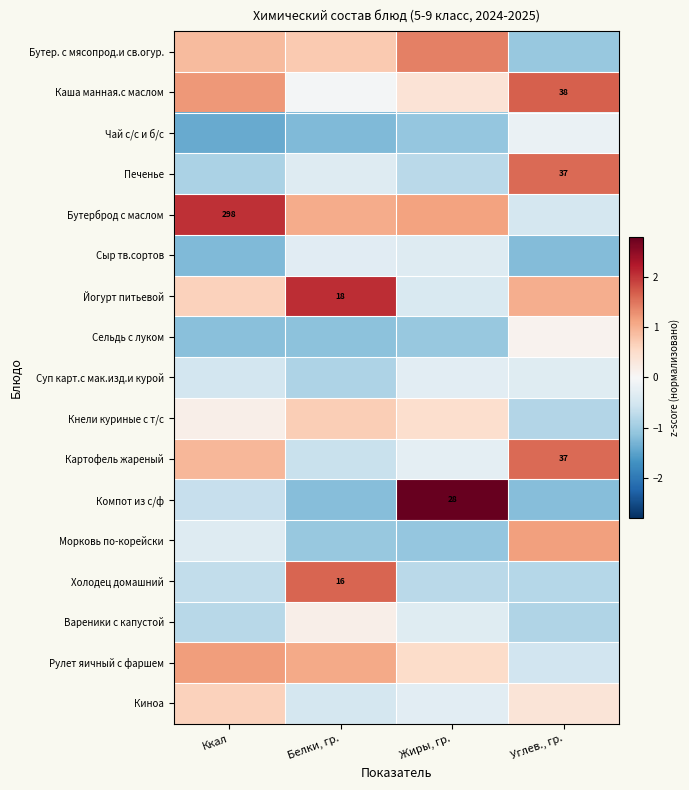

What is the difference between the highest and lowest values at Углев., гр.?

2.9